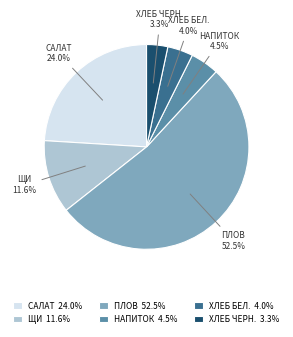

Is there any slice that represents more than half of the pie?

Yes